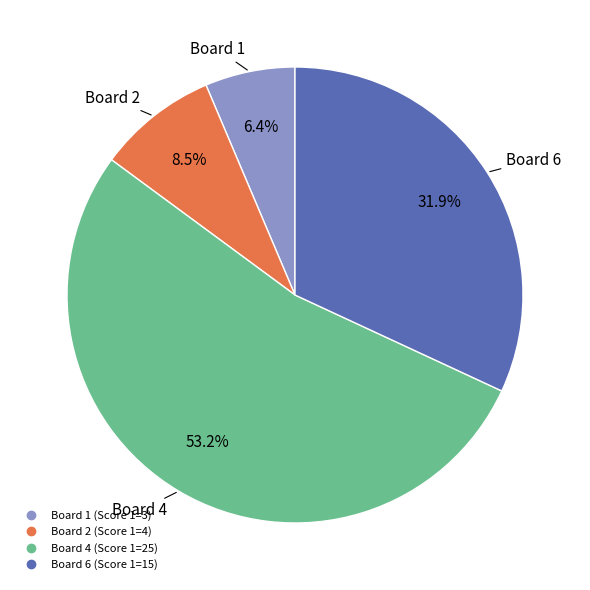

What is the smallest slice in the pie chart?

Board 1